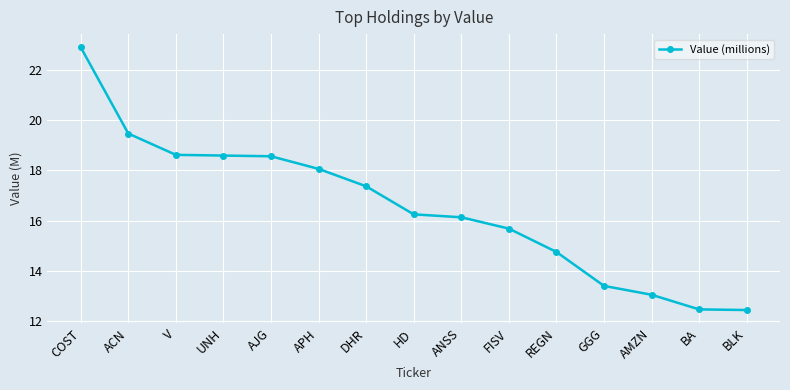

What is the minimum value shown in the chart?

12.5